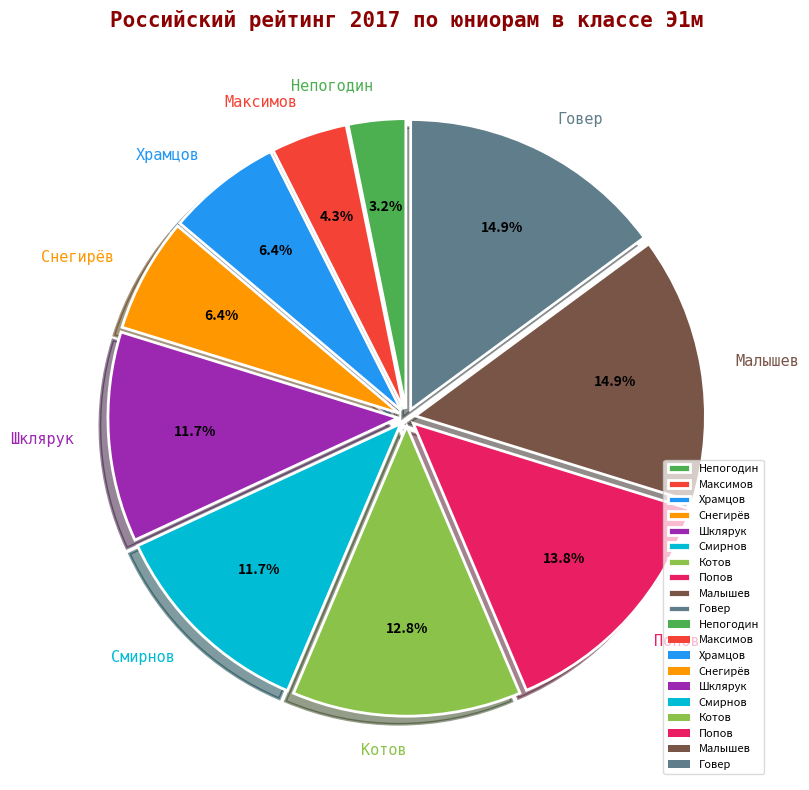

What percentage do Непогодин and Малышев together represent?

18.1%